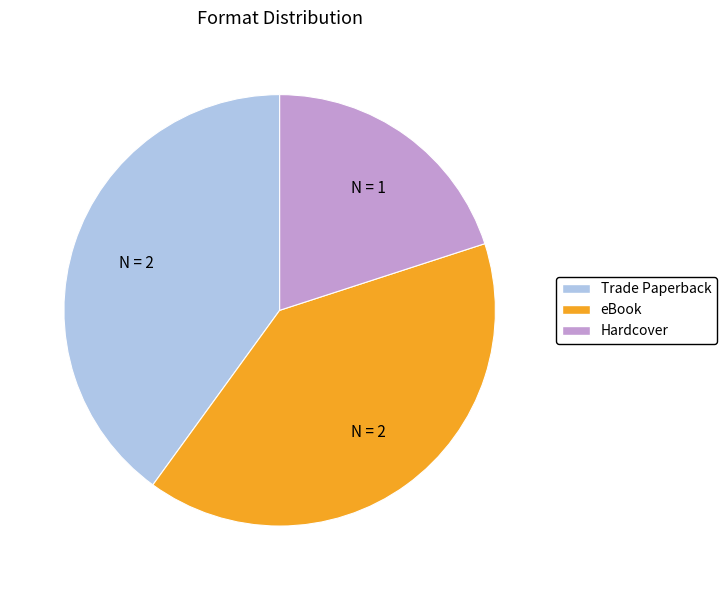

True or false: Hardcover accounts for 11% of the total.

False